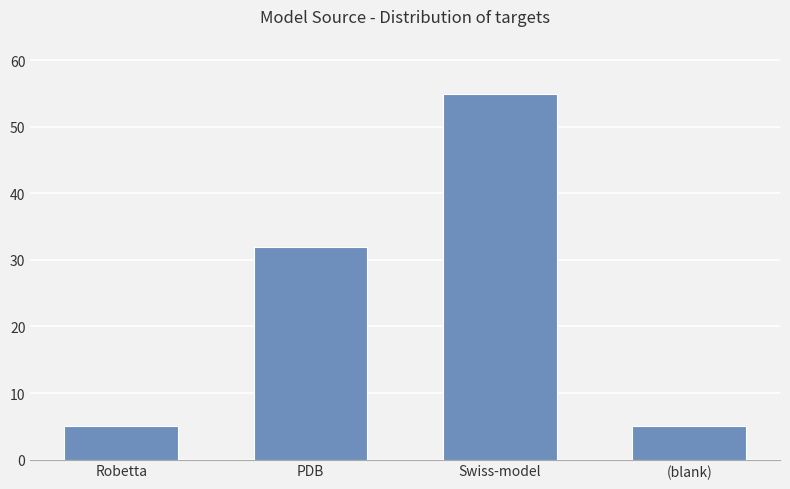

What is the ratio of the value at Robetta to the value at (blank)?

1.0